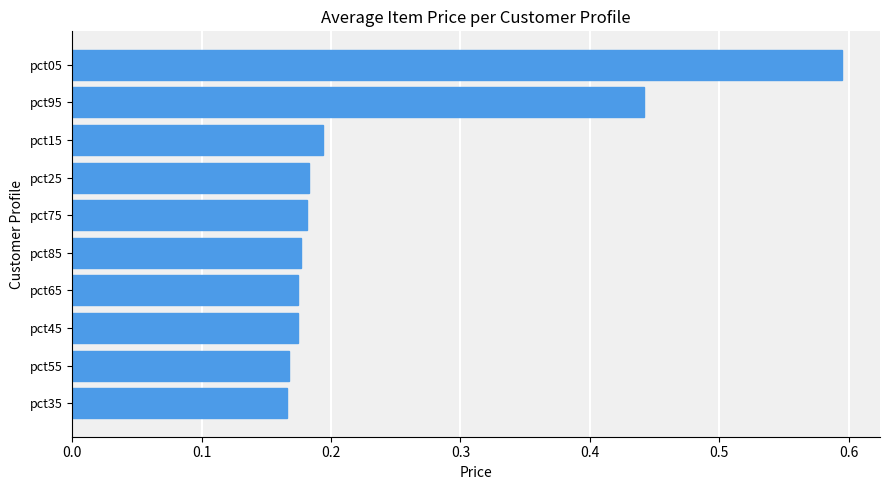

The chart shows a value of 0.1 at pct45. True or false?

False